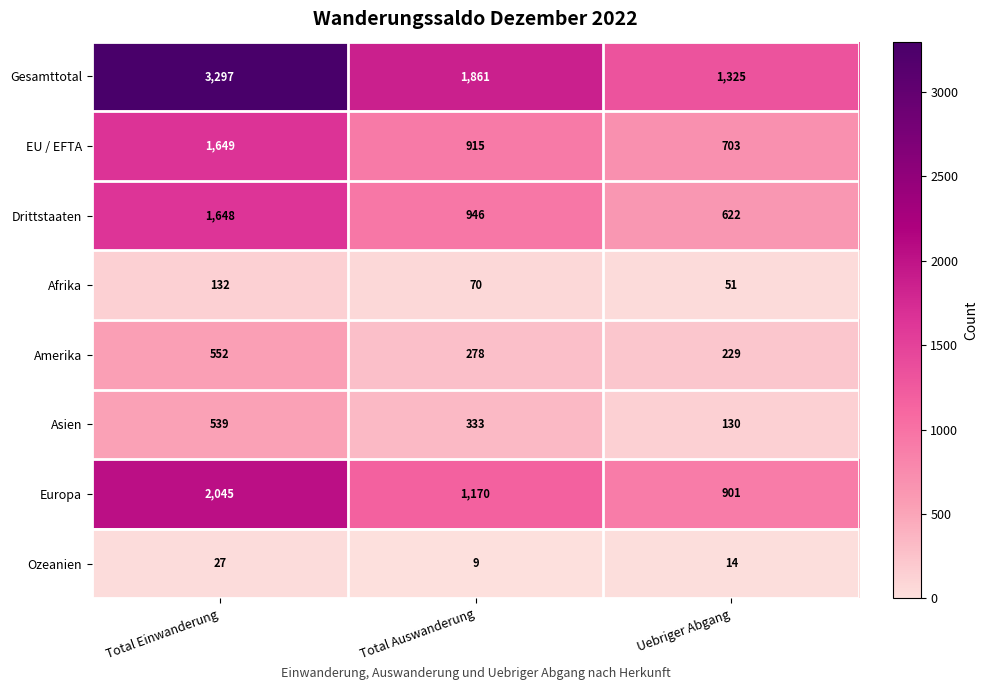

True or false: Ozeanien has a value of 9 at Total Auswanderung.

True